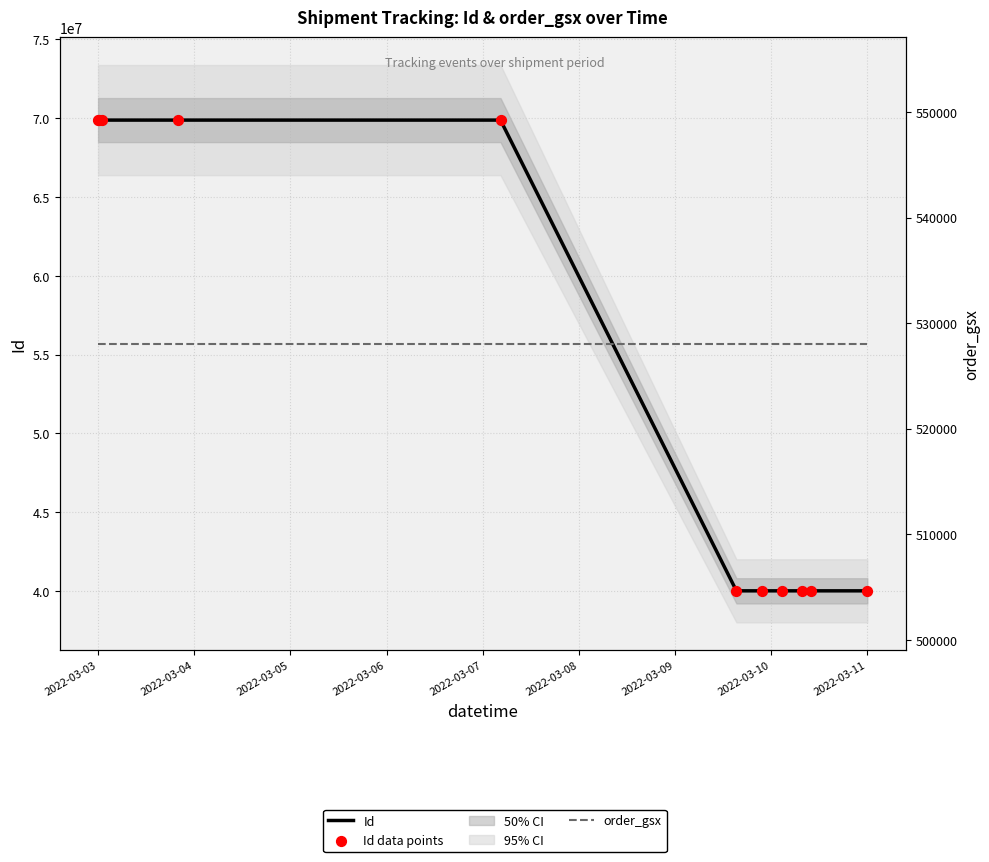

At how many categories does at least one series exceed 48501391?

5